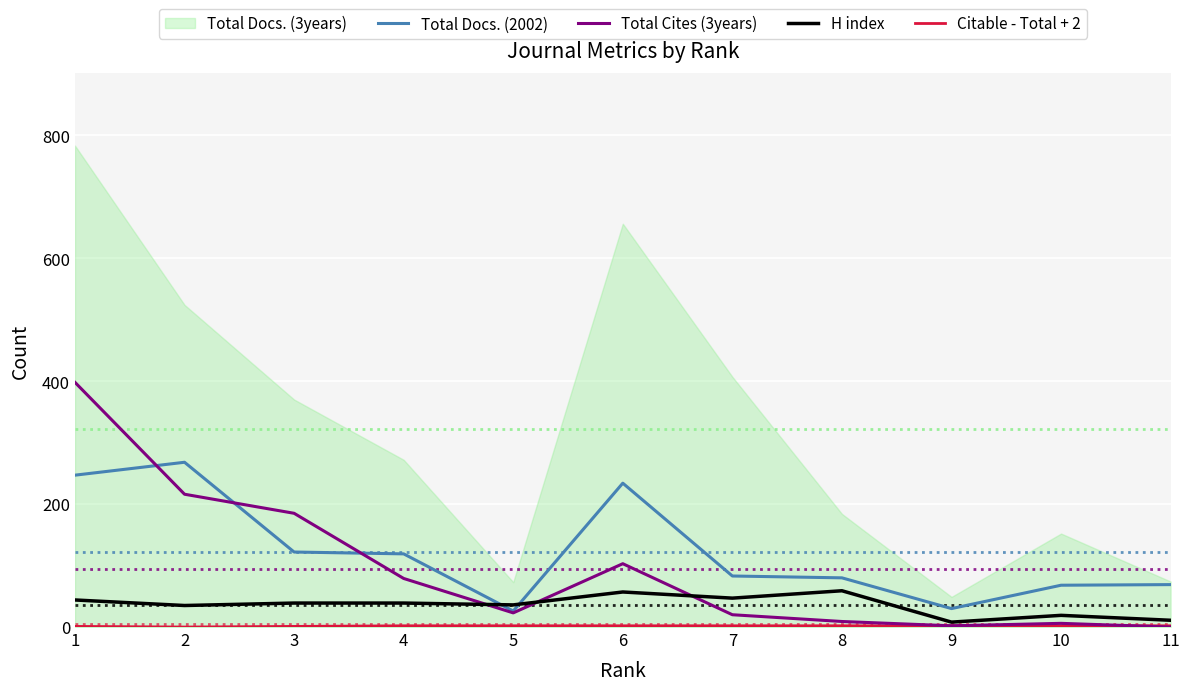

The value of Total Cites (3years) at 6 is 139. True or false?

False